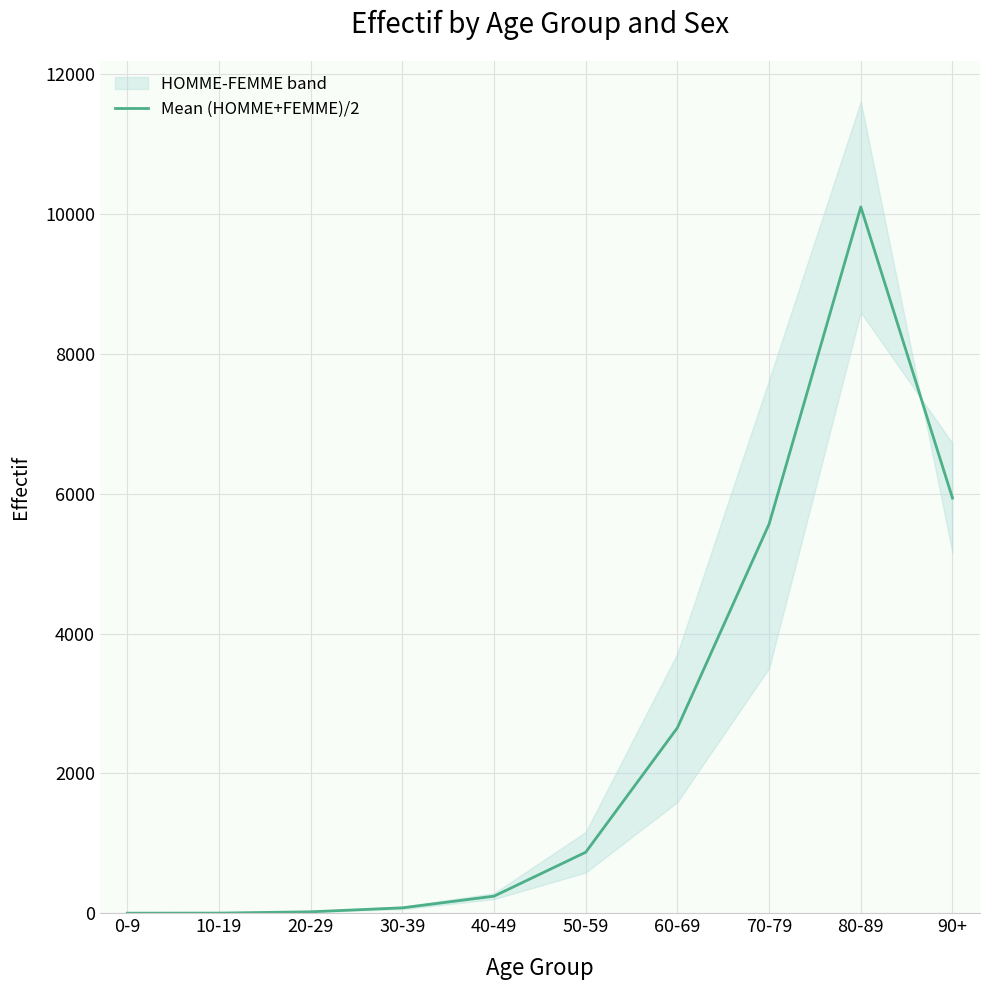

List the labels in order of value, largest first.

80-89, 90+, 70-79, 60-69, 50-59, 40-49, 30-39, 20-29, 10-19, 0-9